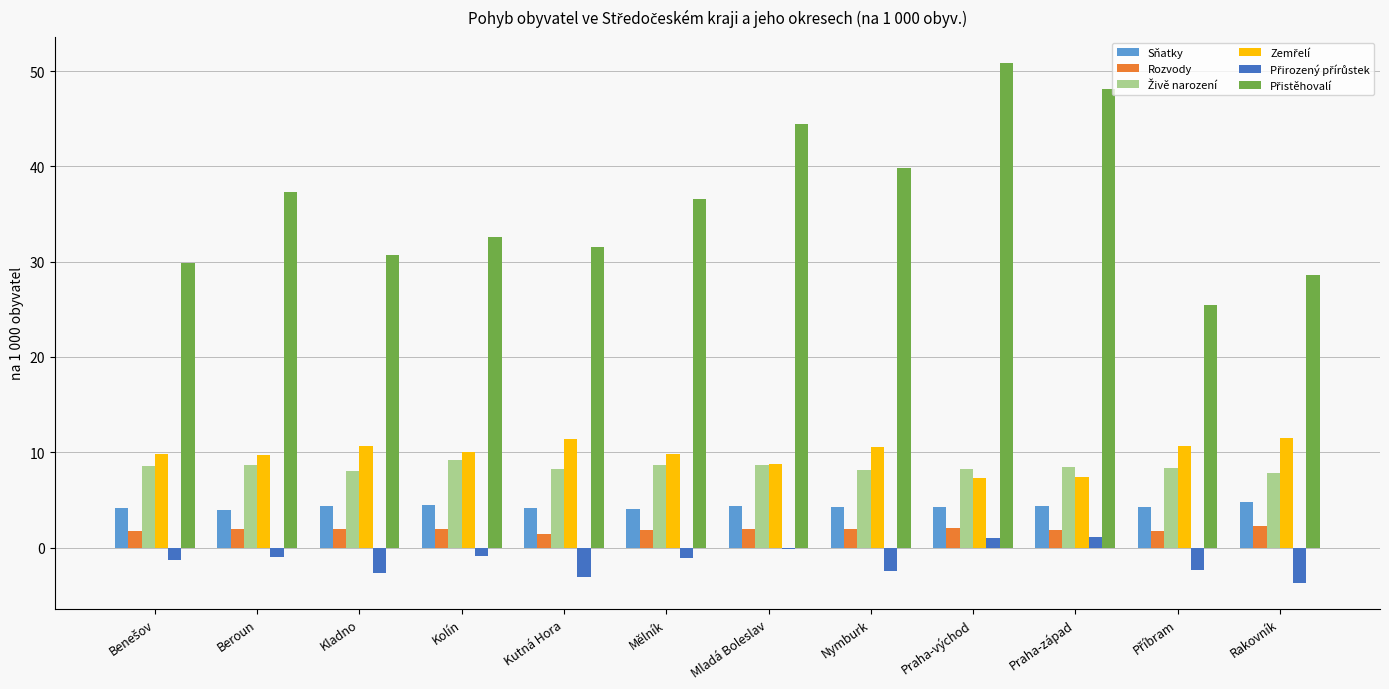

What is the maximum value shown in the chart?

50.8